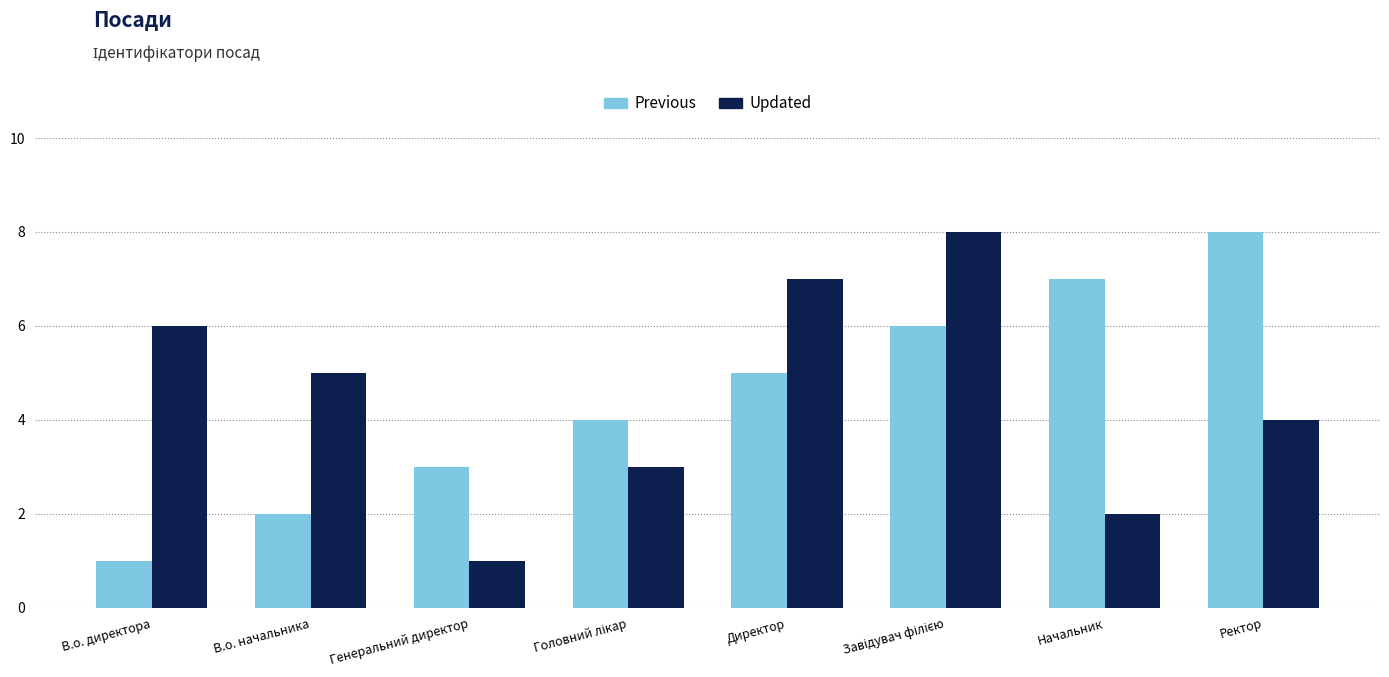

What is the difference between the highest and lowest values at В.о. начальника?

3